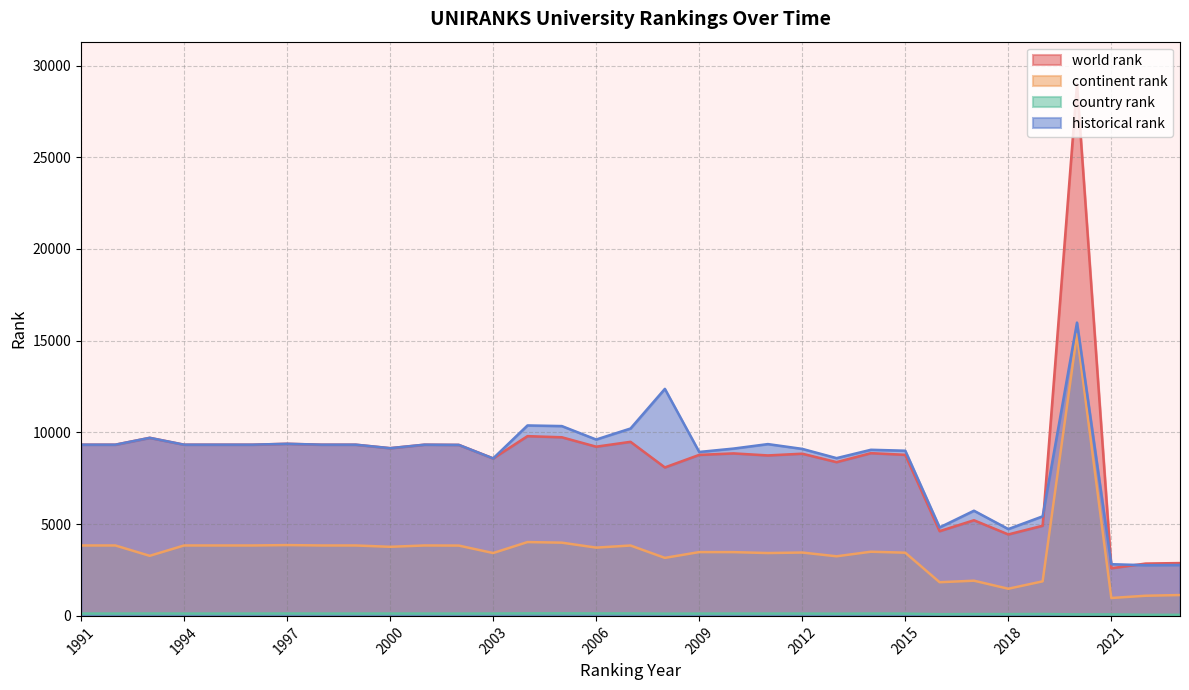

Count the number of categories in the chart.

33